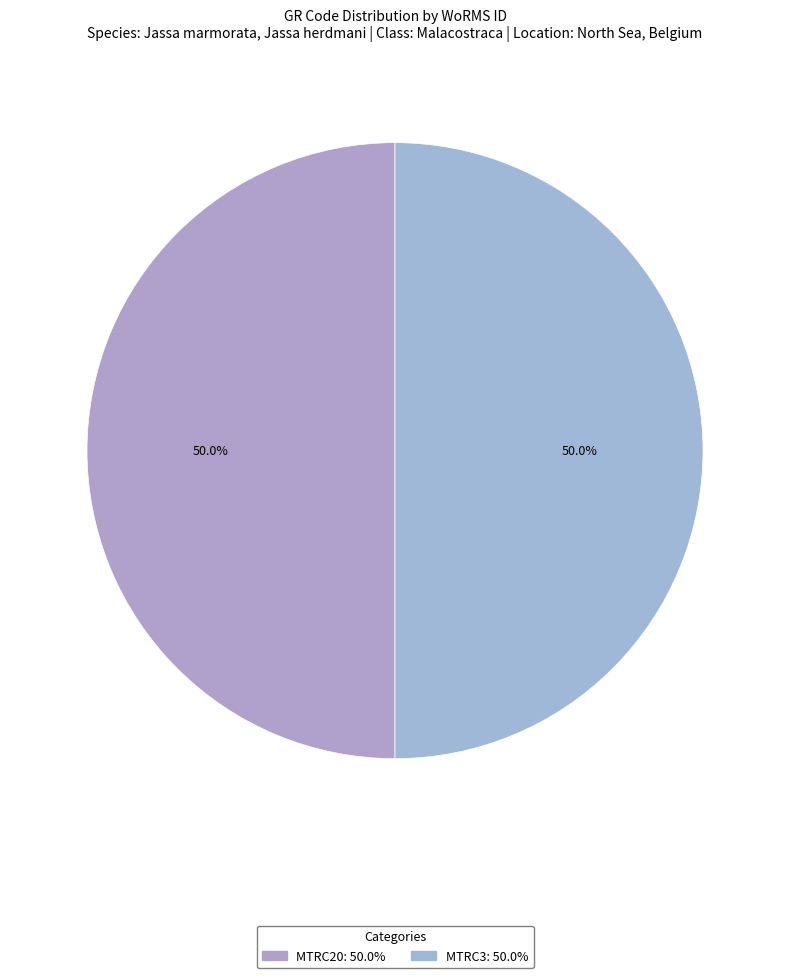

How many slices are in this pie chart?

2